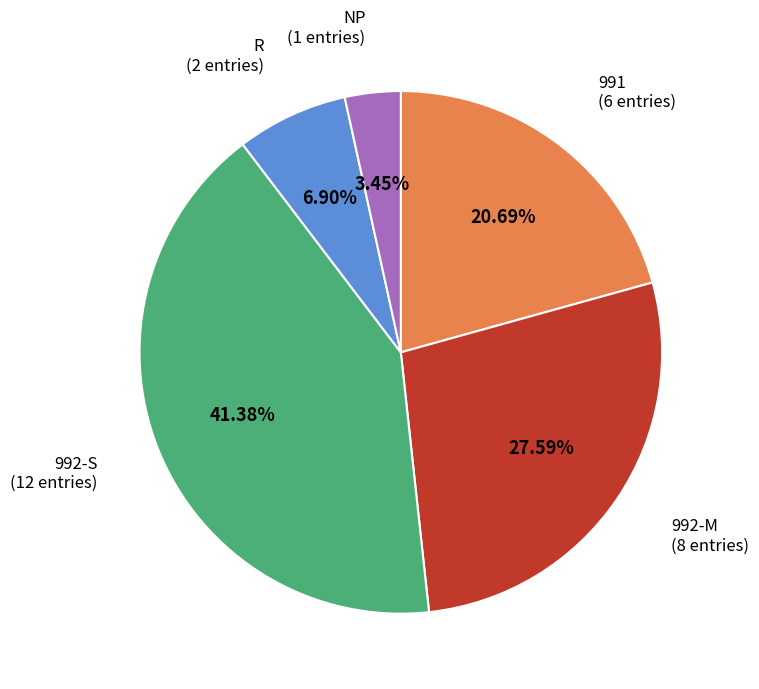

Between NP and 992-S, which is larger?

992-S